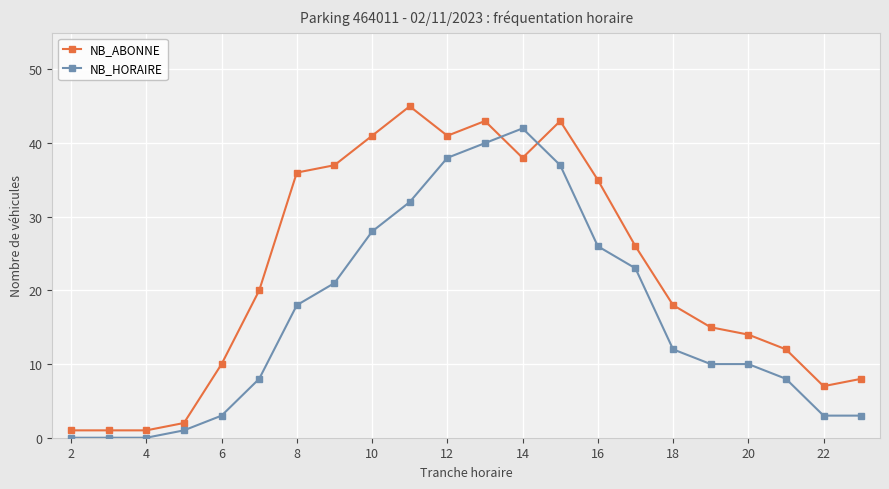

Does the chart have visible grid lines?

Yes